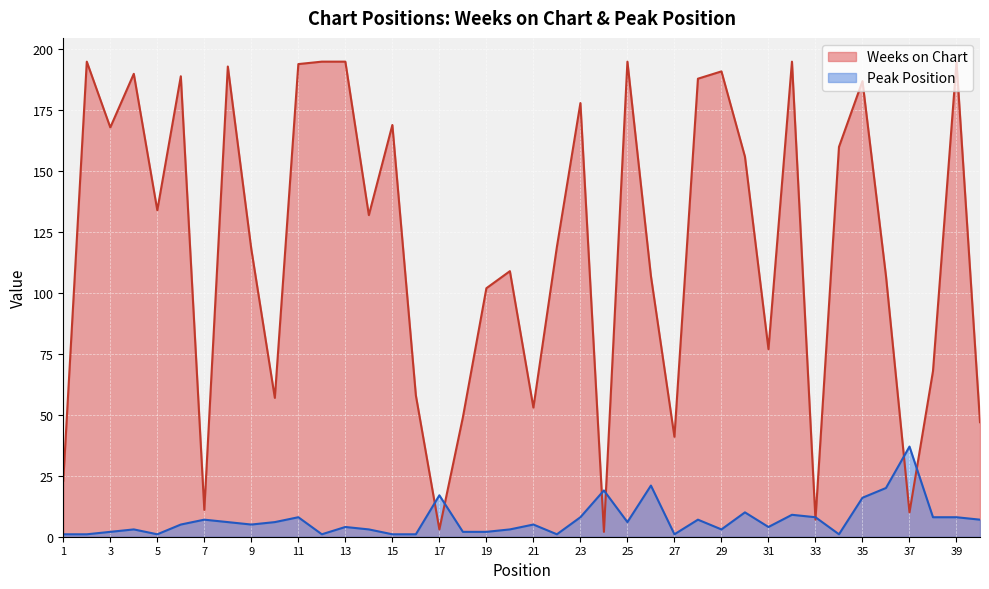

At how many categories does at least one series exceed 112?

22